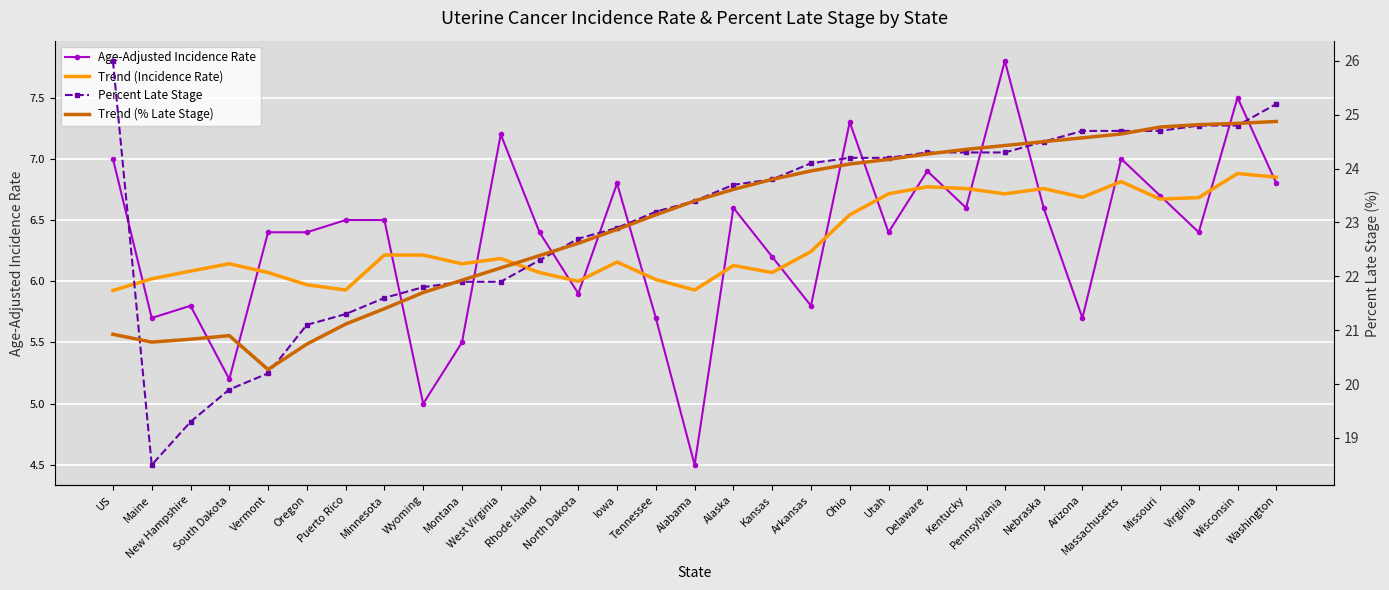

Rank the series by their maximum value, from highest to lowest.

Percent Late Stage, Trend (% Late Stage), Age-Adjusted Incidence Rate, Trend (Incidence Rate)